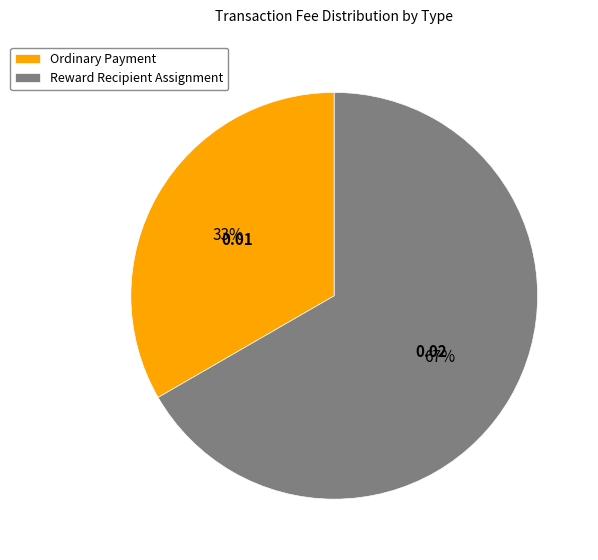

Count the number of slices in the pie.

2